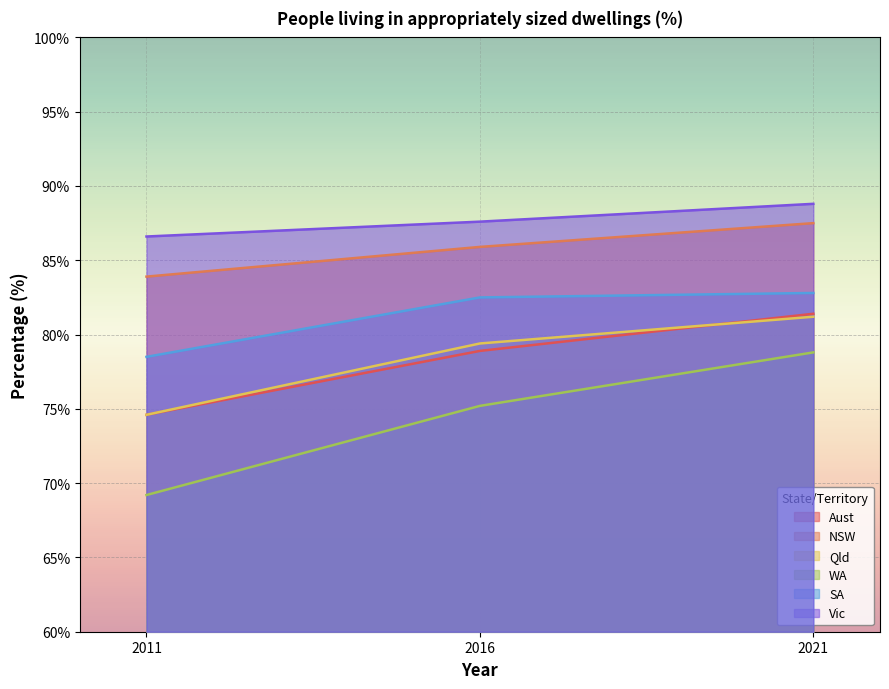

How many distinct data groups are displayed?

6